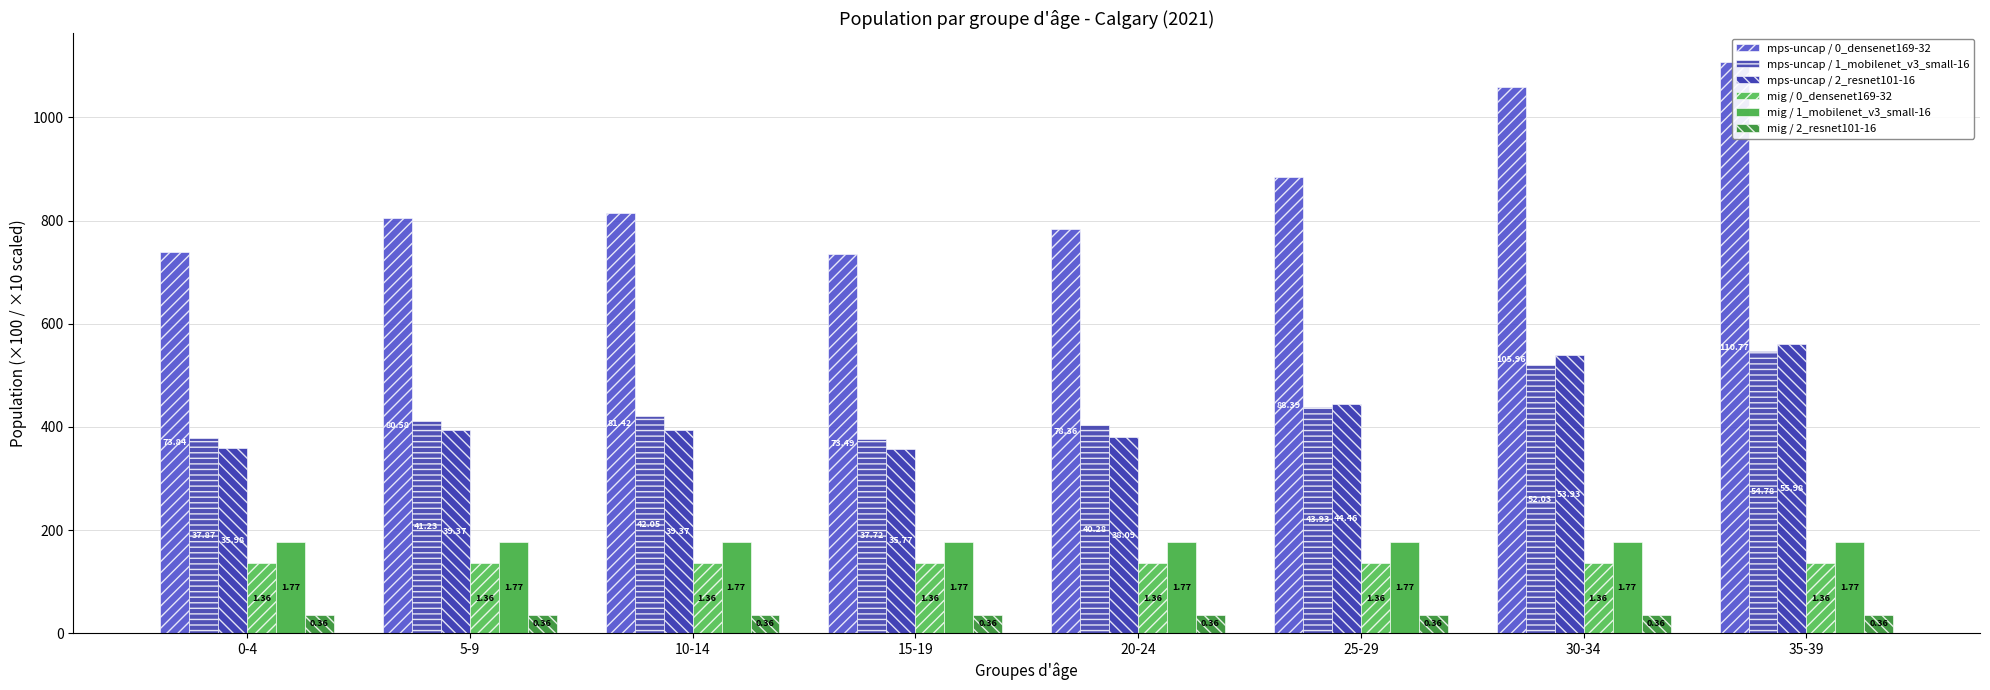

What is the total value across all series at 20-24?

1915.6